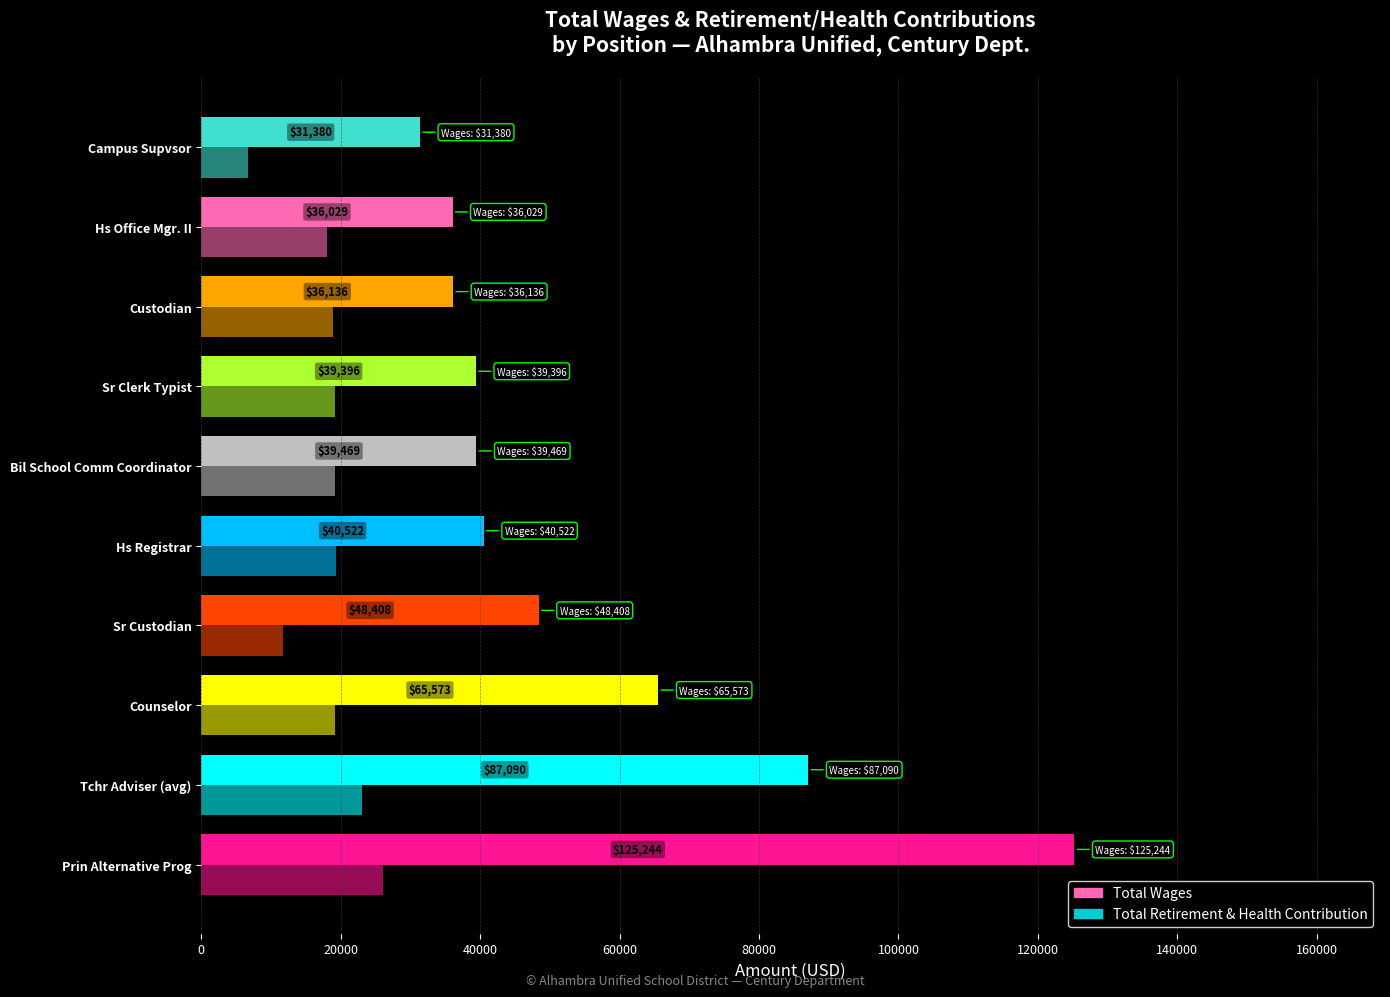

How many distinct data groups are displayed?

2